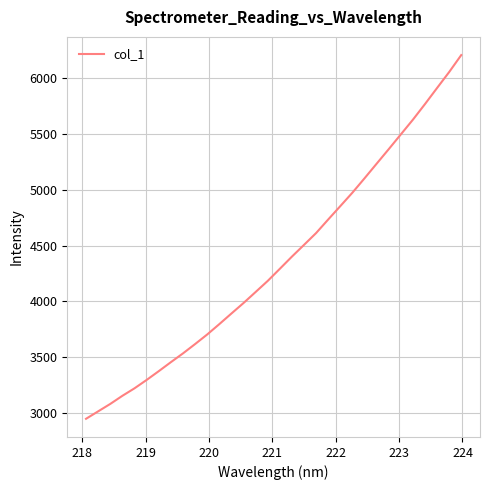

How many distinct data groups are displayed?

1